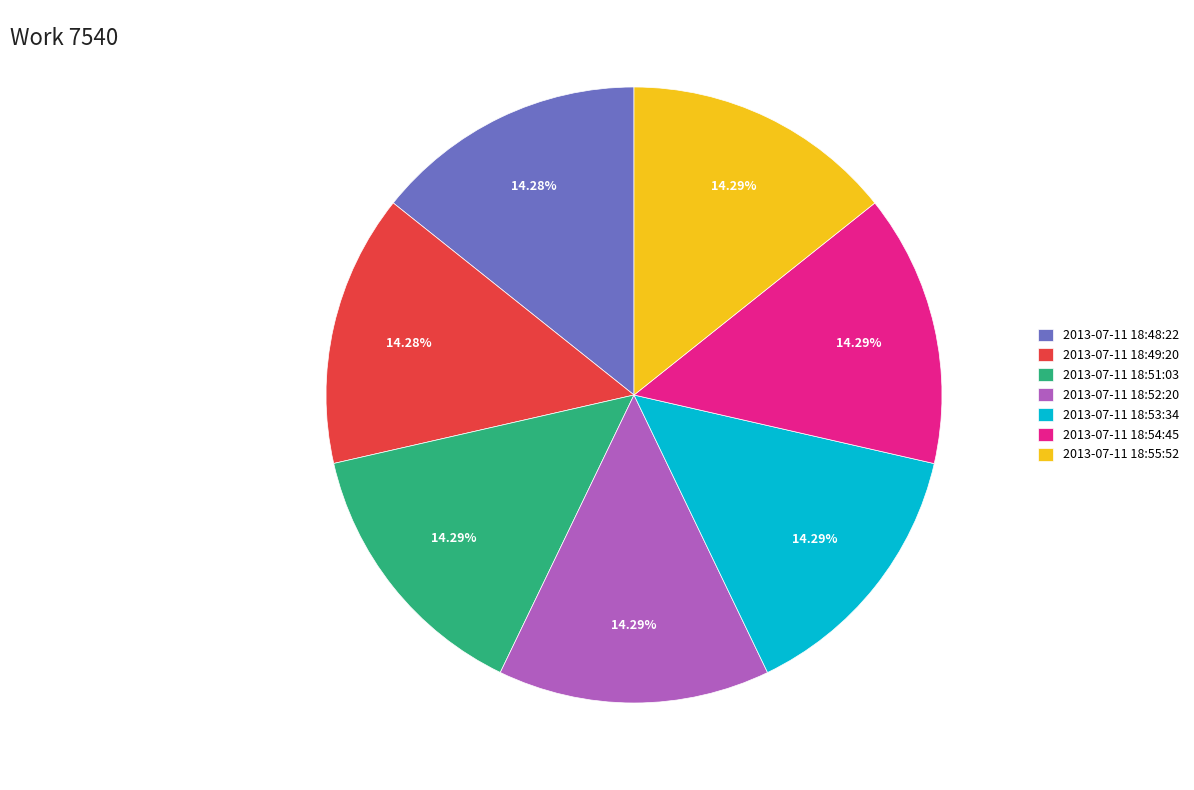

Approximately how many times larger is the value at 2013-07-11 18:54:45 compared to 2013-07-11 18:55:52?

1.0